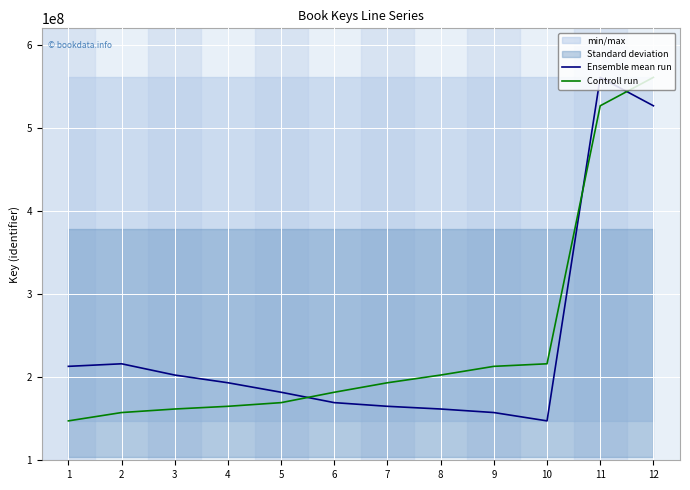

True or false: Ensemble mean run has a value of 216160807 at 2.

True